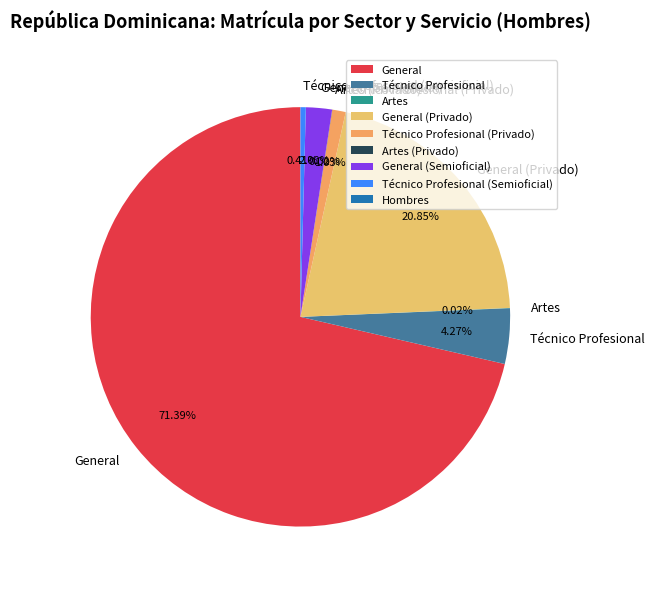

To the nearest percent, what is the difference between the largest and smallest slice percentages?

71%